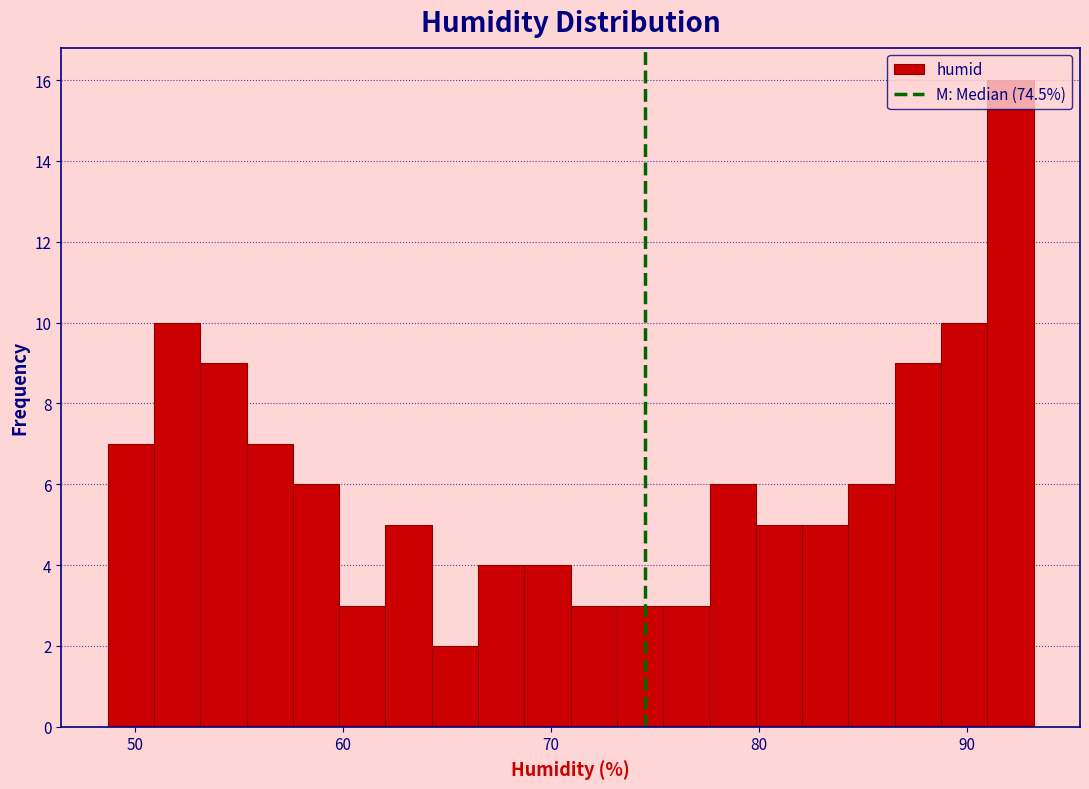

Around what value on the x-axis is the tallest bar? Give the approximate position of its centre, as read against the axis.

92